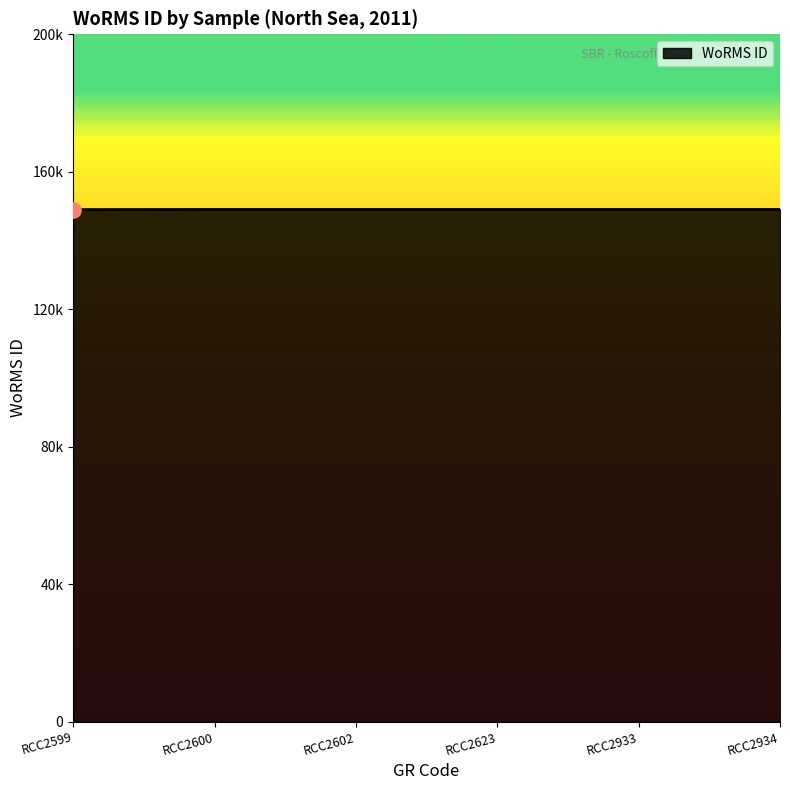

Which has a higher value, RCC2933 or RCC2600?

RCC2933